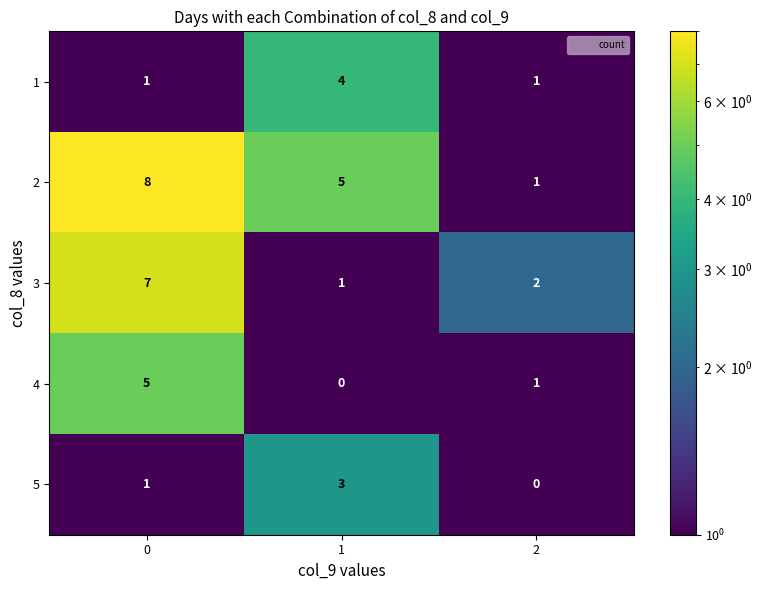

True or false: 5 has a value of -1 at 2.

False